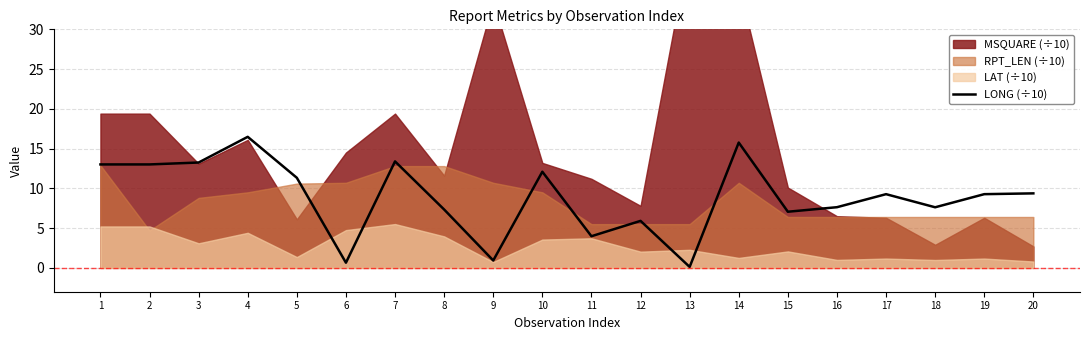

What is the change in value from 10 to 16?

-4.5